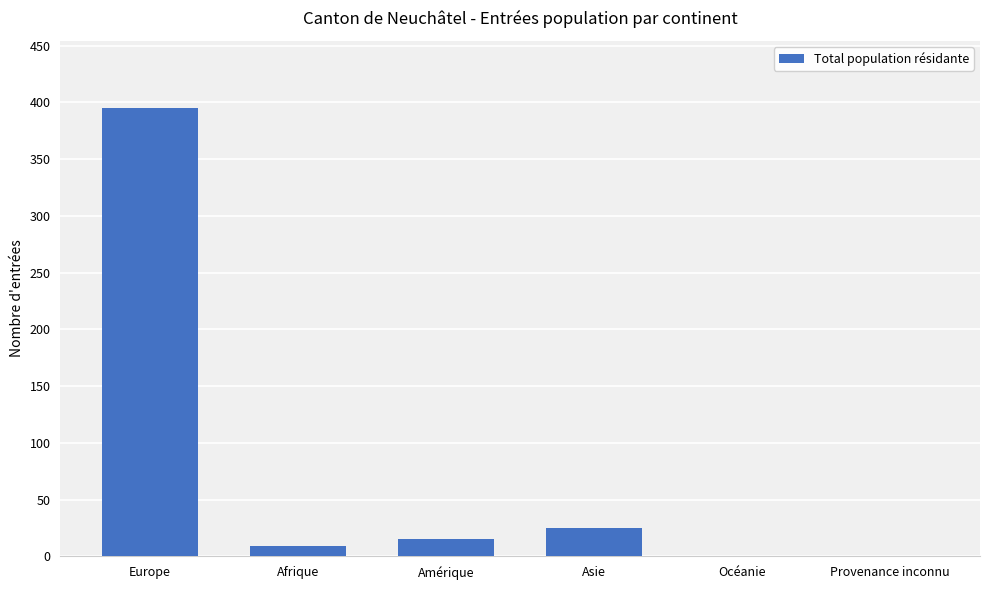

Where does the data first go above 15?

Europe